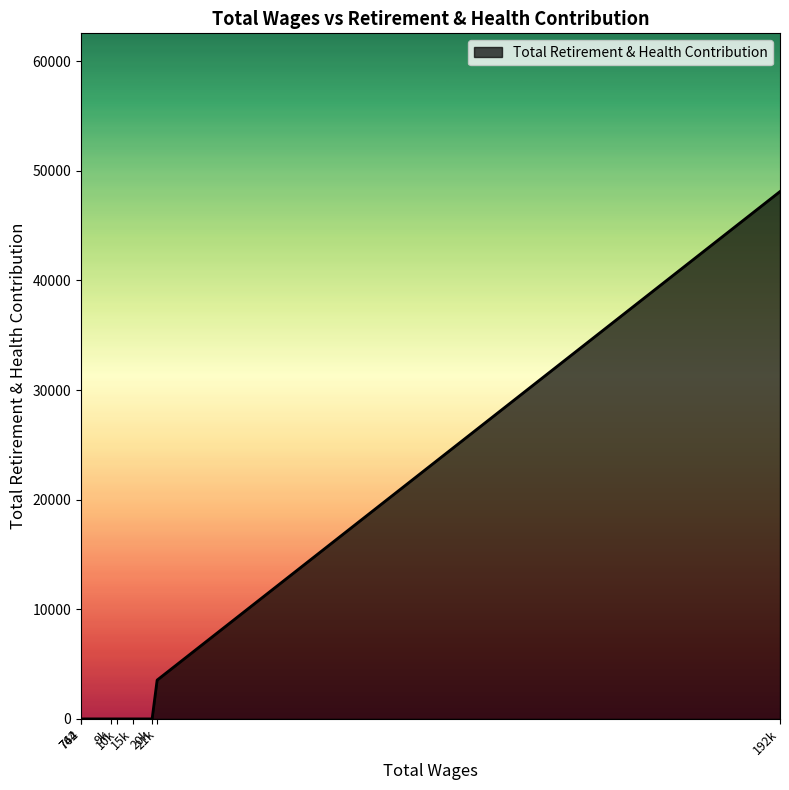

What is the maximum value shown in the chart?

48113